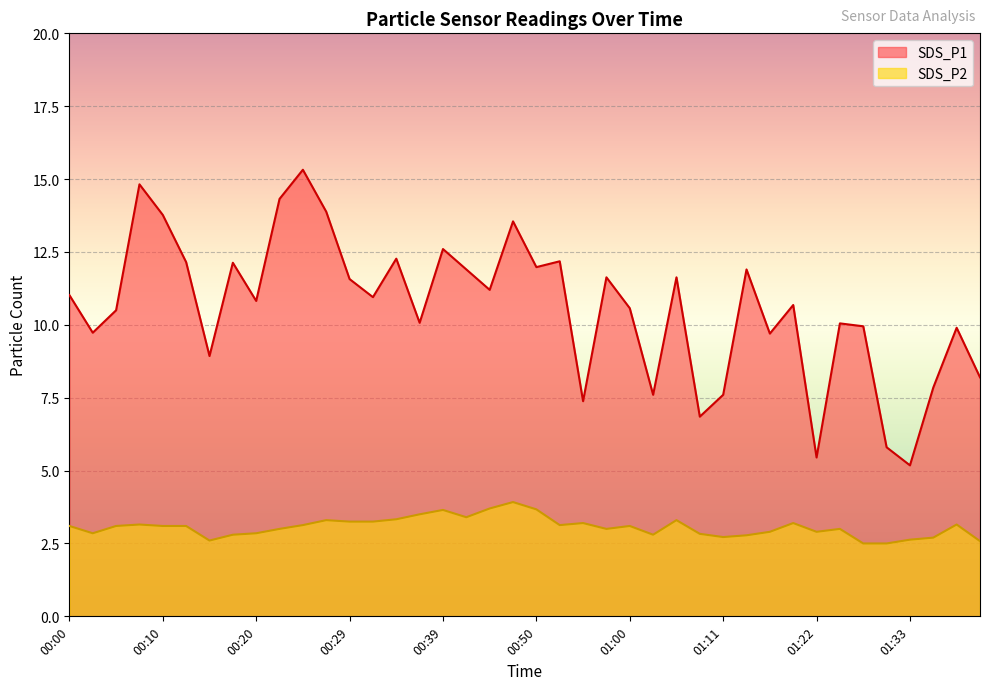

Rank the series at 01:08 from highest to lowest value.

SDS_P1, SDS_P2